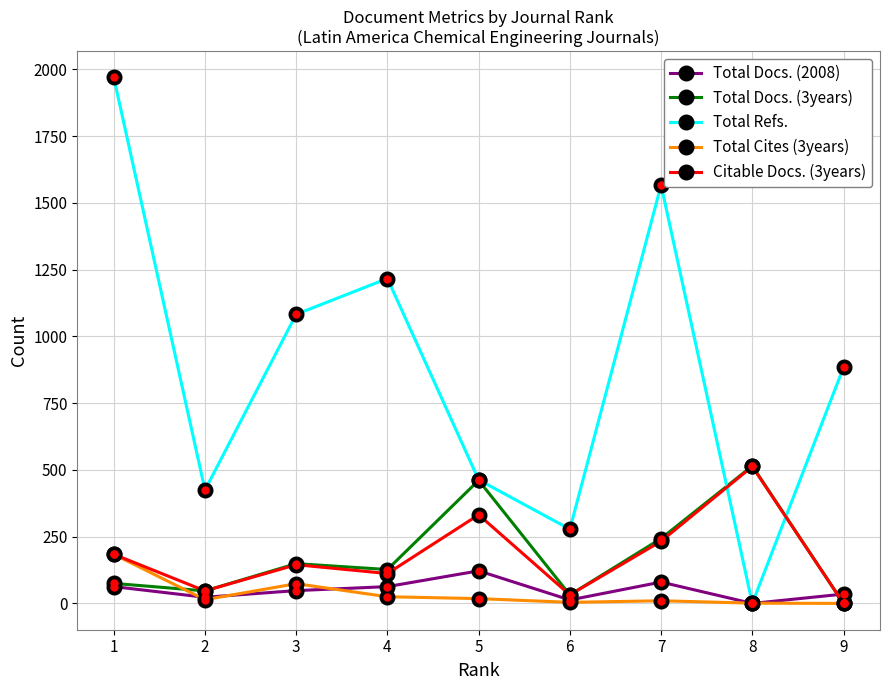

True or false: Total Docs. (2008) has more than 0 interior local peaks.

True